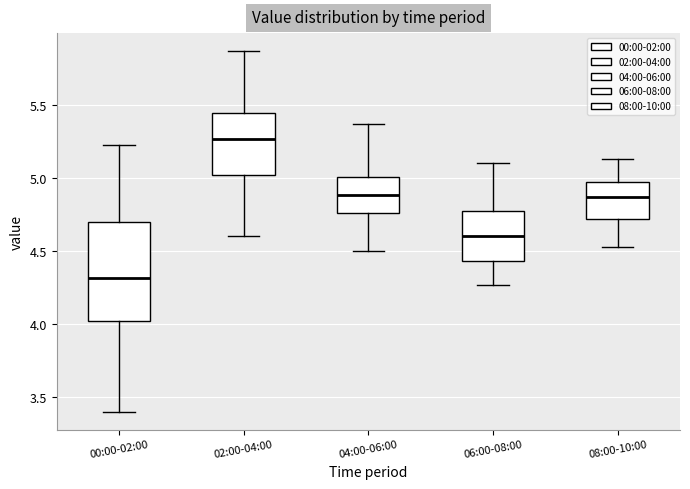

Which box's median line is the lowest?

00:00-02:00